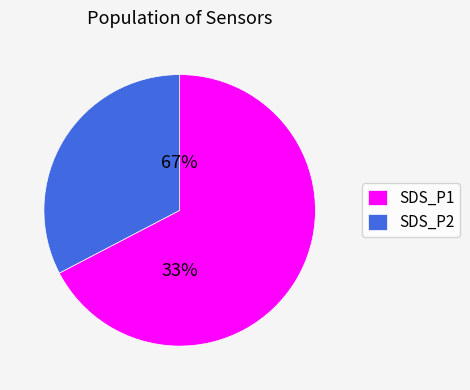

Is the sum of SDS_P2 and SDS_P1 greater than half?

Yes